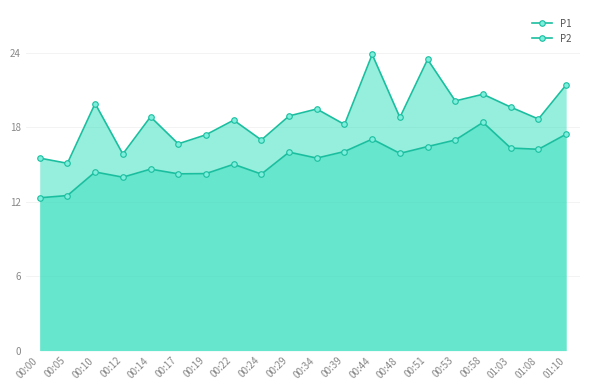

True or false: P2 and P1 intersect in this chart.

False